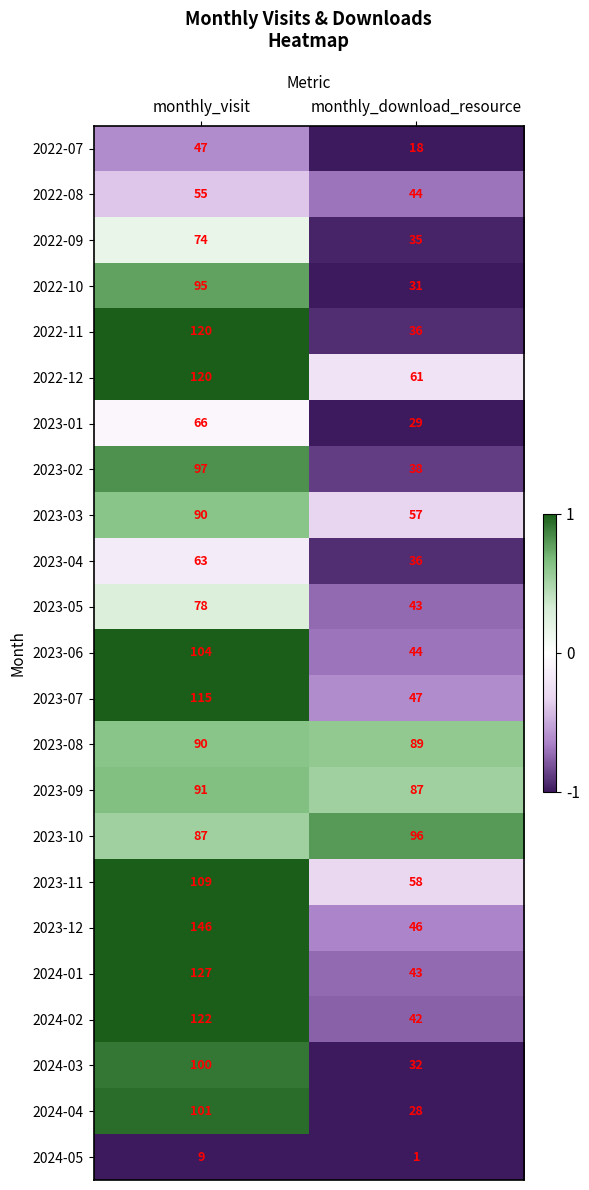

How many data points does each series have?

2